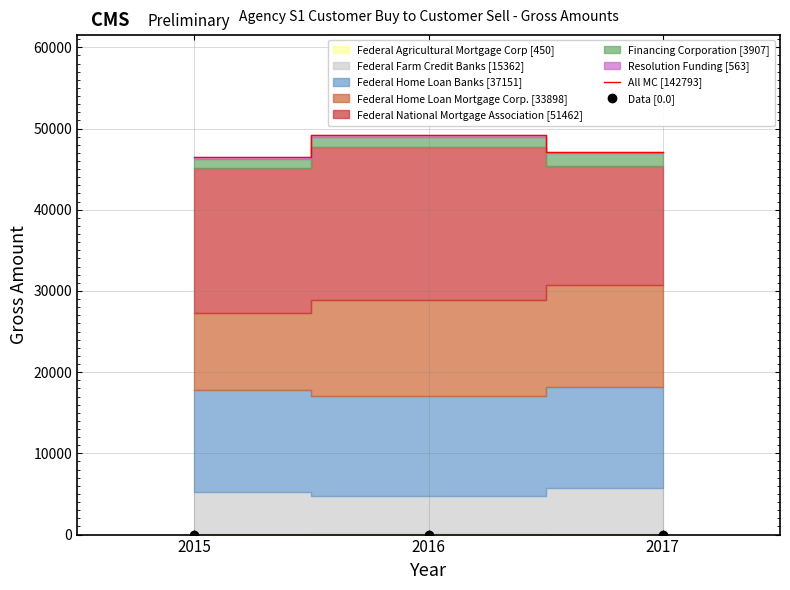

What is the minimum value for All MC [142793]?

46469